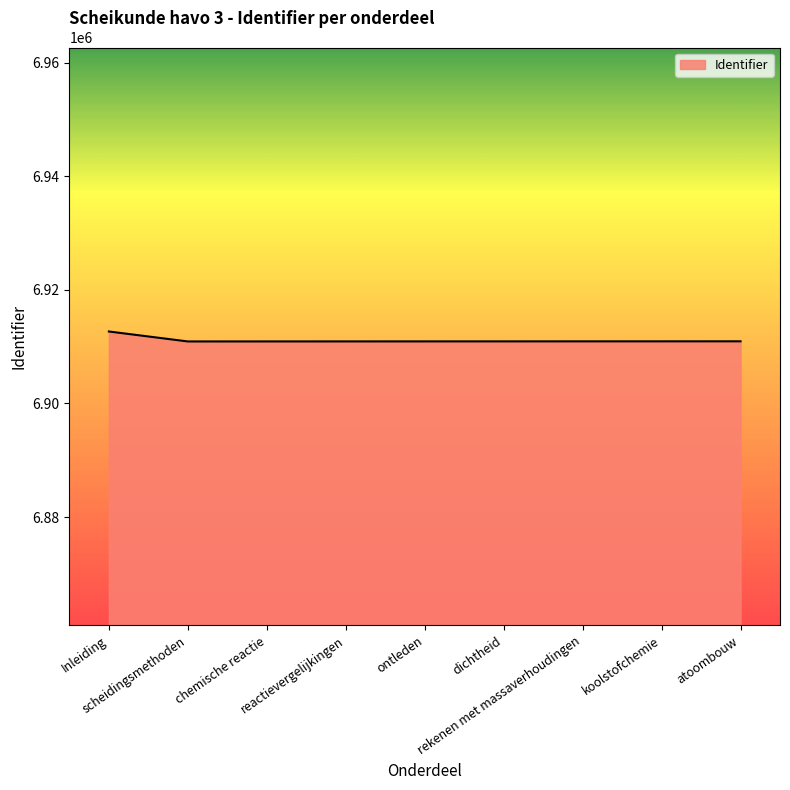

The chart shows a value of 6910908 at scheidingsmethoden. True or false?

True